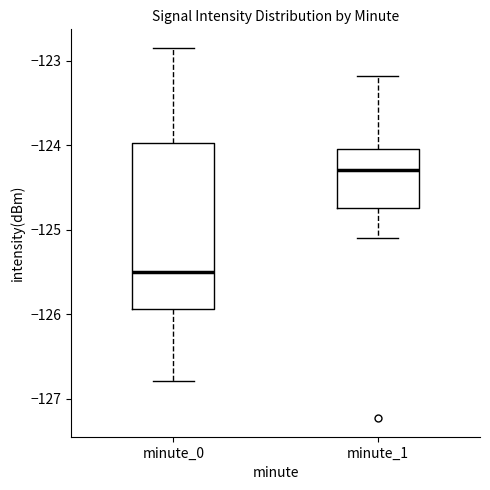

Which box's median line is the lowest?

minute_0